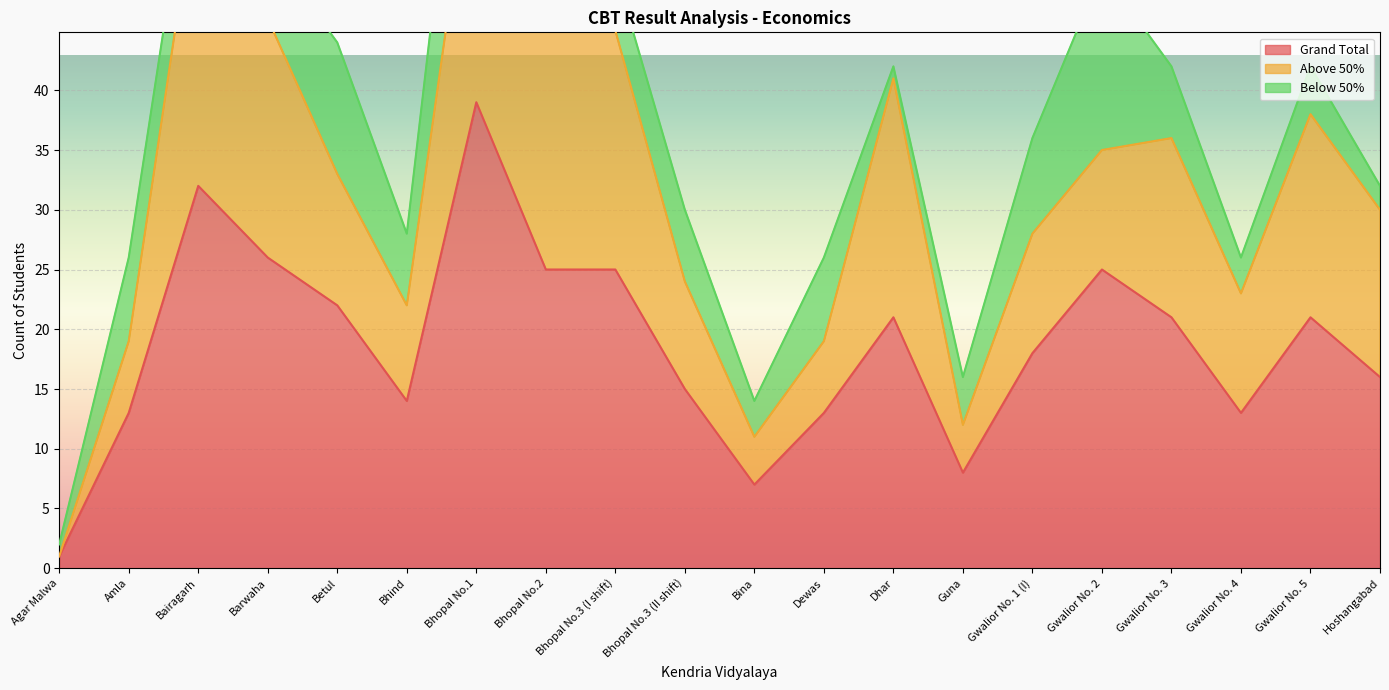

Is it true that Grand Total equals 23 at Hoshangabad?

False